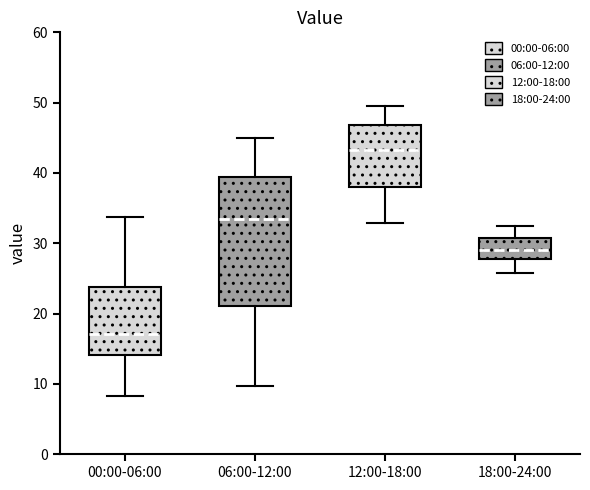

Comparing the boxes themselves (not the whiskers), which one is the tallest?

06:00-12:00